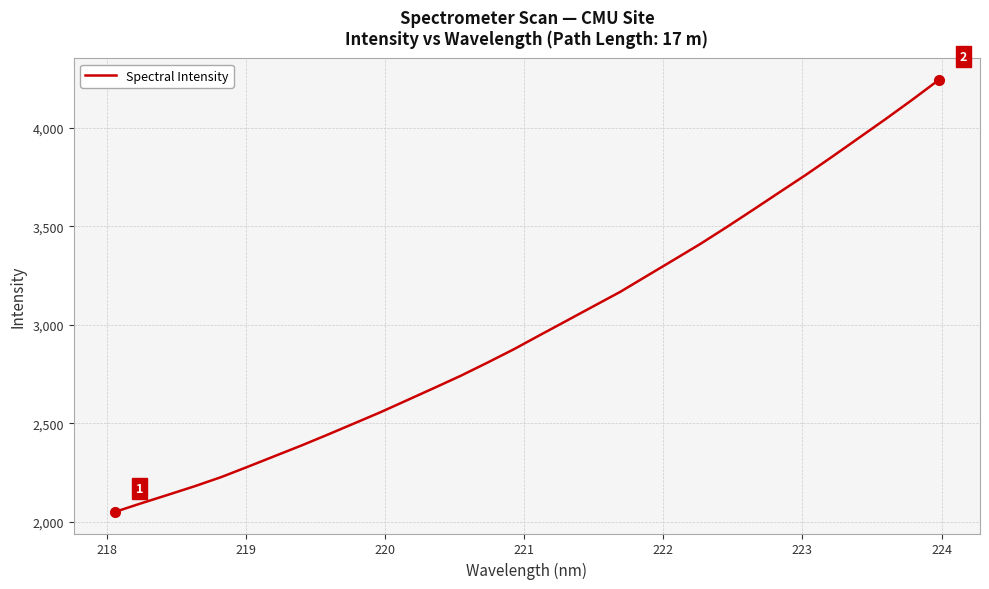

What is the difference between the maximum and minimum values?

2193.1